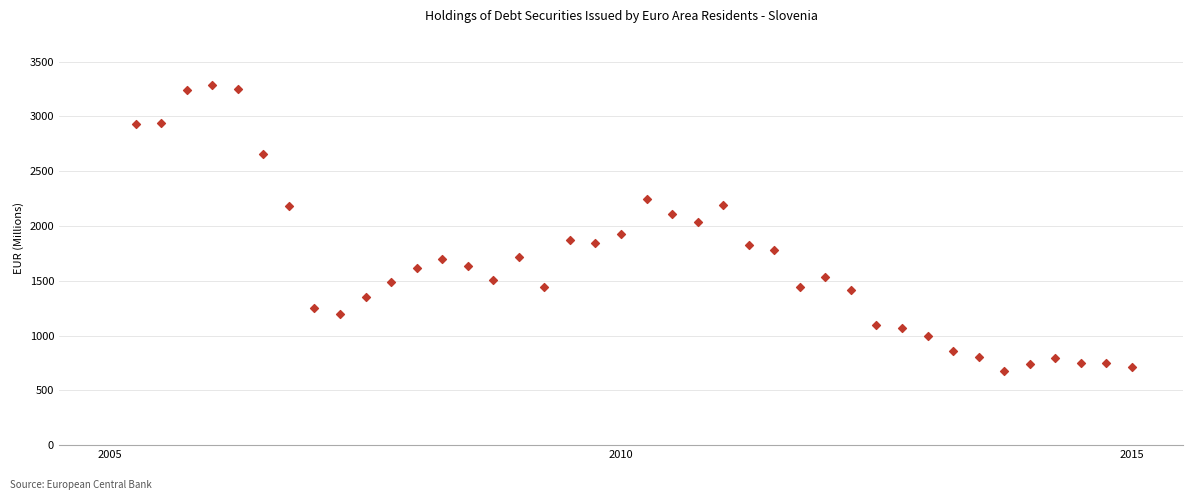

What is the range of Y values (max minus min)?

2605.0